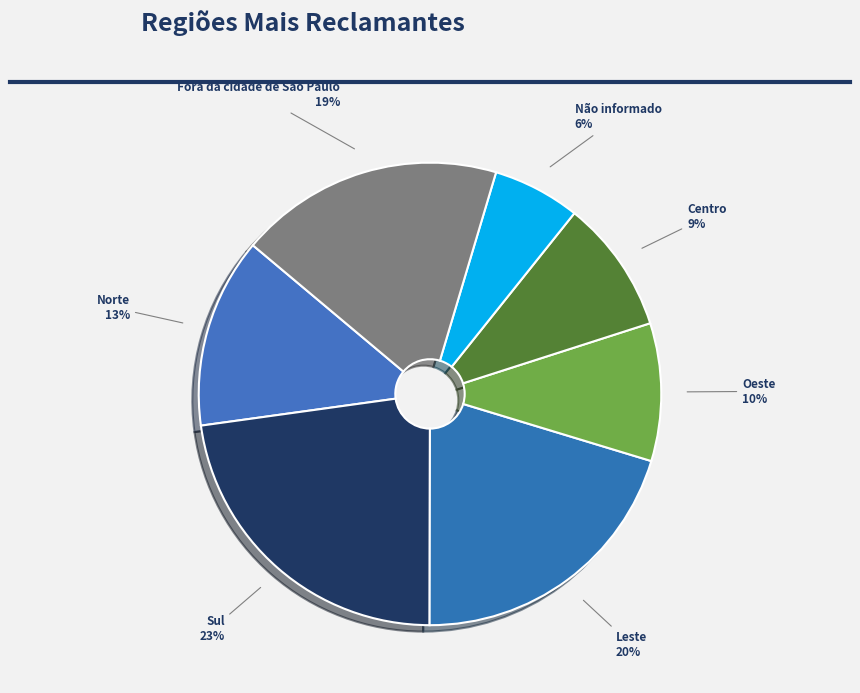

What percentage is the Centro slice, to the nearest percent?

9%